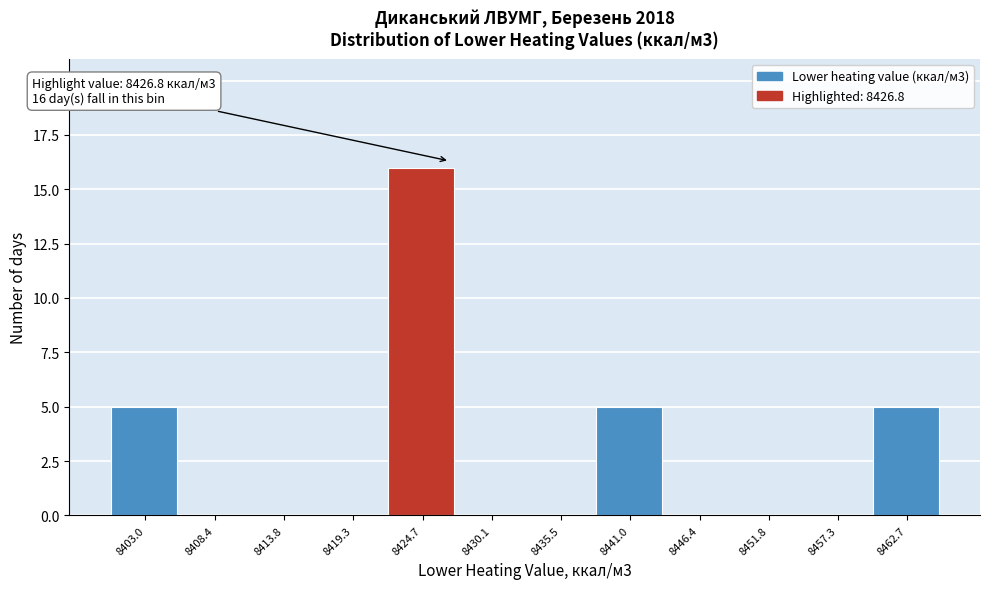

Reading left to right, transcribe all the data shown in this chart.

8403.0=5	8408.4=0	8413.8=0	8419.3=0	8424.7=16	8430.1=0	8435.5=0	8441.0=5	8446.4=0	8451.8=0	8457.3=0	8462.7=5